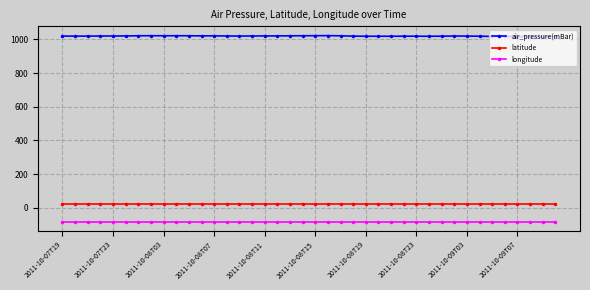

Does the chart display data point markers on the line(s)?

Yes